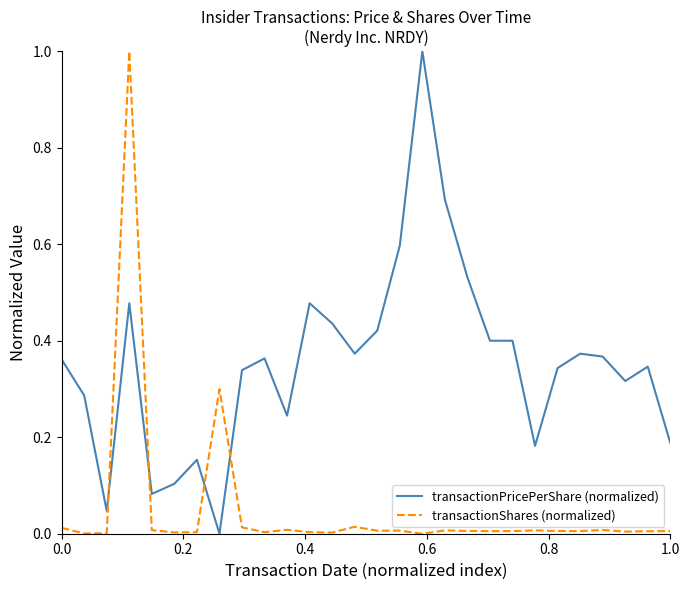

True or false: transactionPricePerShare (normalized) and transactionShares (normalized) intersect in this chart.

True